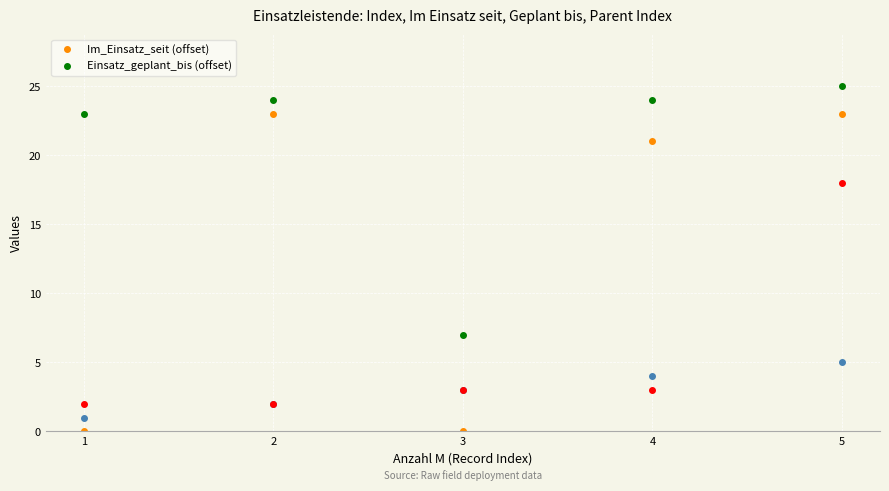

How many lines are shown in the chart?

2